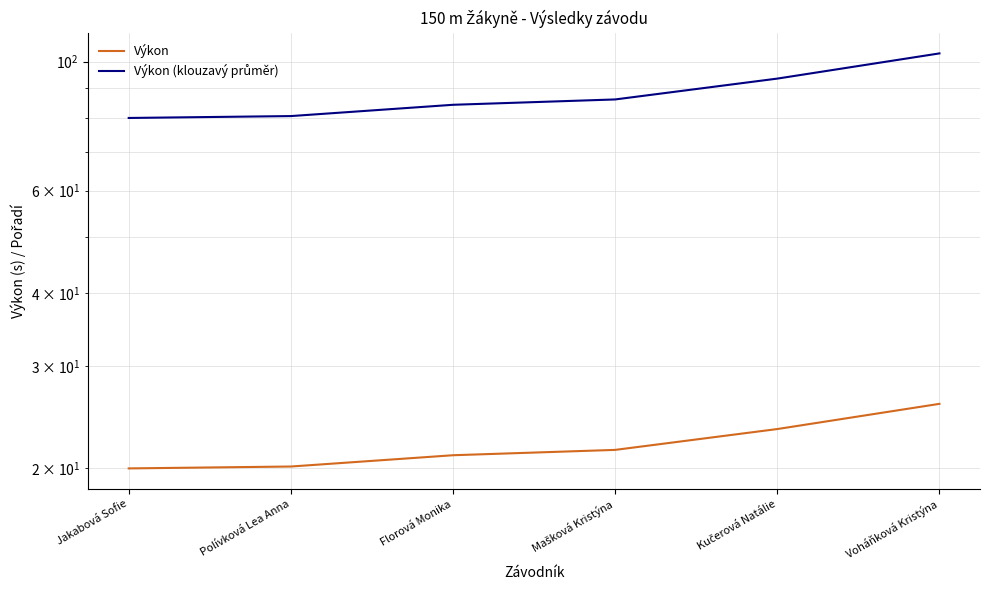

Reading right to left, extract all data points from this chart.

Výkon: Voháňková Kristýna=25.8	Kučerová Natálie=23.4	Mašková Kristýna=21.5	Florová Monika=21.1	Polívková Lea Anna=20.1	Jakabová Sofie=20.0
Výkon (klouzavý průměr): Voháňková Kristýna=103.3	Kučerová Natálie=93.5	Mašková Kristýna=86.1	Florová Monika=84.3	Polívková Lea Anna=80.6	Jakabová Sofie=80.0